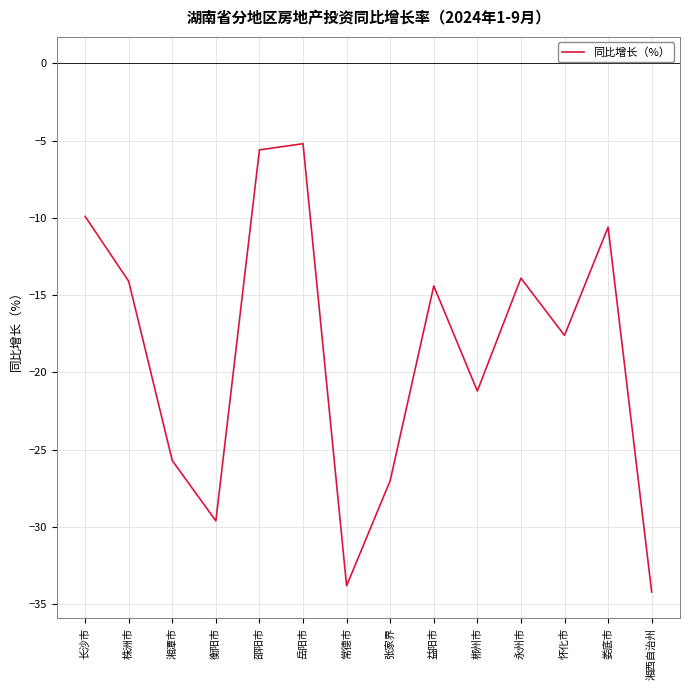

Which has a higher value, 永州市 or 岳阳市?

岳阳市